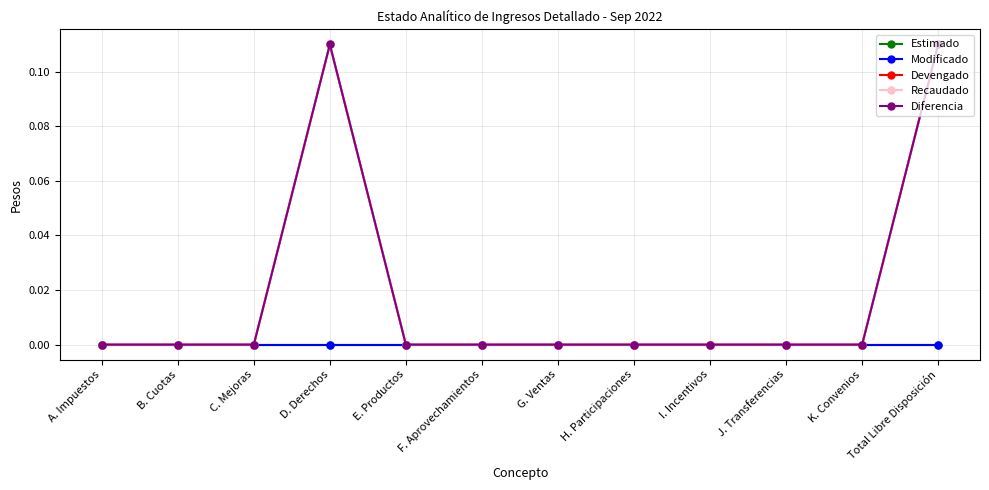

Reading left to right, transcribe all the data shown in this chart.

Estimado: A. Impuestos=0.0	B. Cuotas=0.0	C. Mejoras=0.0	D. Derechos=0.0	E. Productos=0.0	F. Aprovechamientos=0.0	G. Ventas=0.0	H. Participaciones=0.0	I. Incentivos=0.0	J. Transferencias=0.0	K. Convenios=0.0	Total Libre Disposición=0.0
Modificado: A. Impuestos=0.0	B. Cuotas=0.0	C. Mejoras=0.0	D. Derechos=0.0	E. Productos=0.0	F. Aprovechamientos=0.0	G. Ventas=0.0	H. Participaciones=0.0	I. Incentivos=0.0	J. Transferencias=0.0	K. Convenios=0.0	Total Libre Disposición=0.0
Devengado: A. Impuestos=0.0	B. Cuotas=0.0	C. Mejoras=0.0	D. Derechos=0.1	E. Productos=0.0	F. Aprovechamientos=0.0	G. Ventas=0.0	H. Participaciones=0.0	I. Incentivos=0.0	J. Transferencias=0.0	K. Convenios=0.0	Total Libre Disposición=0.1
Recaudado: A. Impuestos=0.0	B. Cuotas=0.0	C. Mejoras=0.0	D. Derechos=0.1	E. Productos=0.0	F. Aprovechamientos=0.0	G. Ventas=0.0	H. Participaciones=0.0	I. Incentivos=0.0	J. Transferencias=0.0	K. Convenios=0.0	Total Libre Disposición=0.1
Diferencia: A. Impuestos=0.0	B. Cuotas=0.0	C. Mejoras=0.0	D. Derechos=0.1	E. Productos=0.0	F. Aprovechamientos=0.0	G. Ventas=0.0	H. Participaciones=0.0	I. Incentivos=0.0	J. Transferencias=0.0	K. Convenios=0.0	Total Libre Disposición=0.1